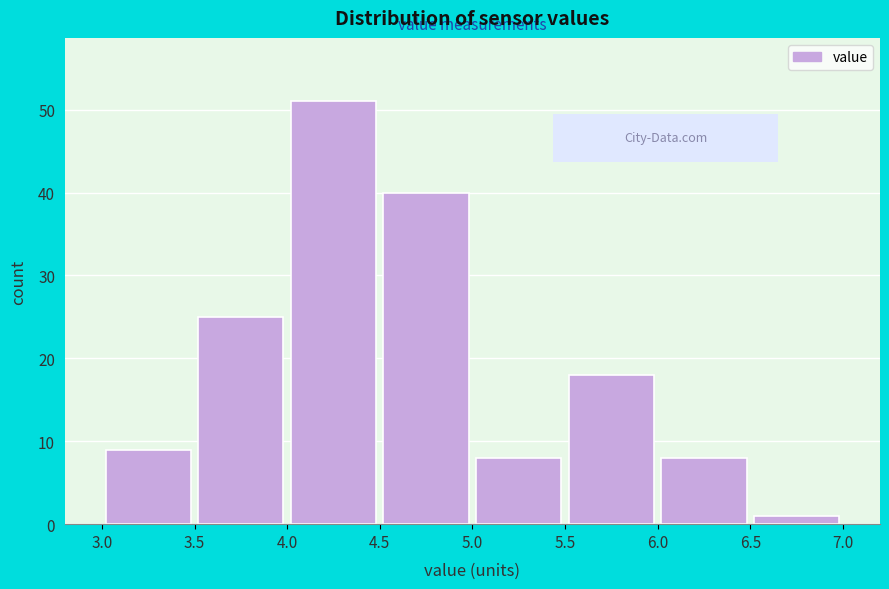

Reading left to right, list every bar in this chart as the range it spans on the x-axis followed by its height. The values are not printed on the chart, so give them approximately, as read against the axis.

3.0 to 3.5: 9
3.5 to 4.0: 25
4.0 to 4.5: 51
4.5 to 5.0: 40
5.0 to 5.5: 8
5.5 to 6.0: 18
6.0 to 6.5: 8
6.5 to 7.0: 1